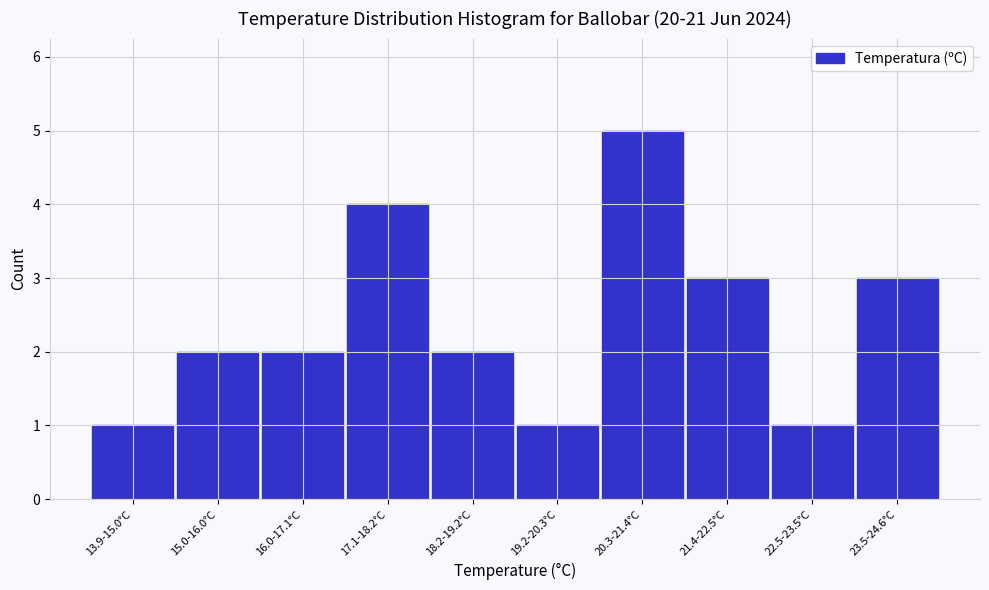

Reading right to left, list all the values displayed in this chart.

23.5-24.6°C=3	22.5-23.5°C=1	21.4-22.5°C=3	20.3-21.4°C=5	19.2-20.3°C=1	18.2-19.2°C=2	17.1-18.2°C=4	16.0-17.1°C=2	15.0-16.0°C=2	13.9-15.0°C=1